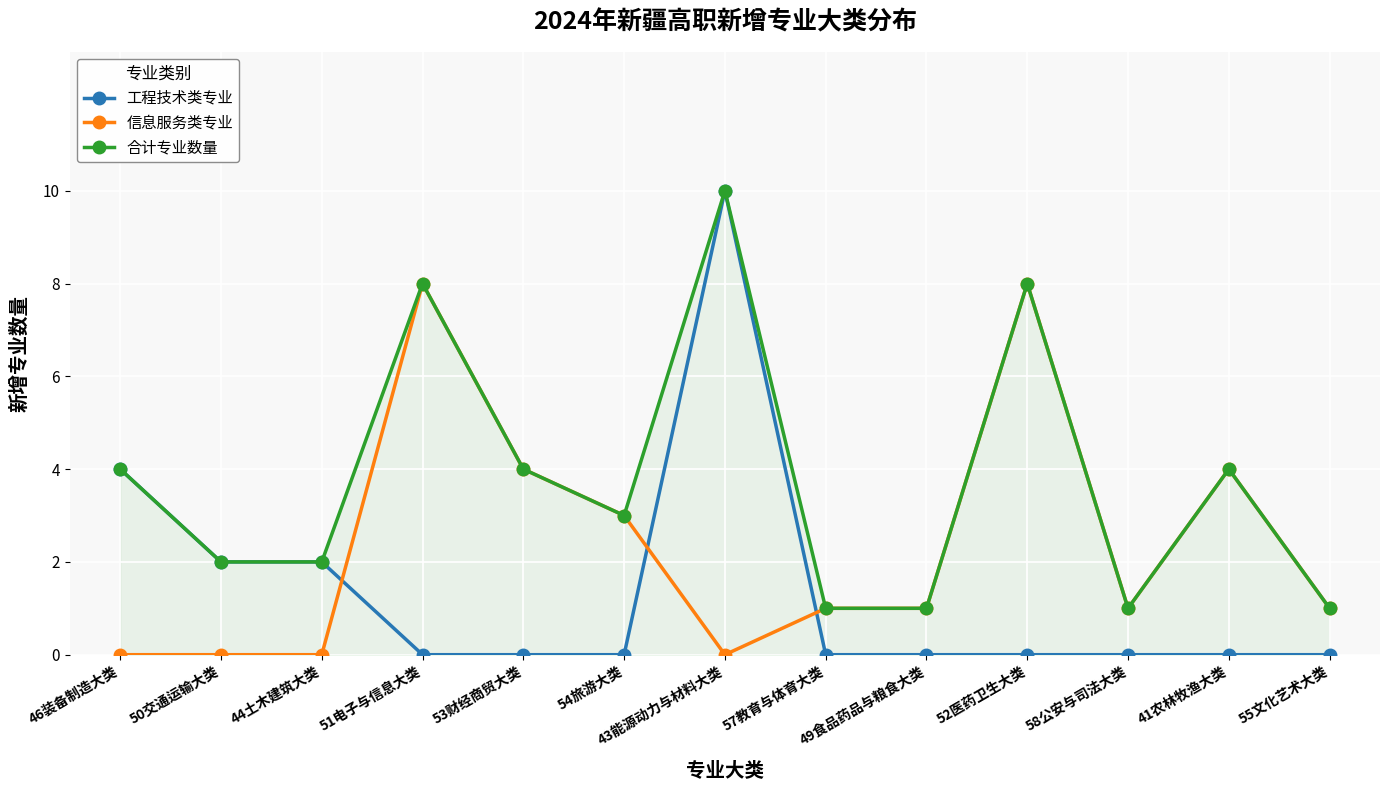

Reading right to left, transcribe all the data shown in this chart.

工程技术类专业: 55文化艺术大类=0	41农林牧渔大类=0	58公安与司法大类=0	52医药卫生大类=0	49食品药品与粮食大类=0	57教育与体育大类=0	43能源动力与材料大类=10	54旅游大类=0	53财经商贸大类=0	51电子与信息大类=0	44土木建筑大类=2	50交通运输大类=2	46装备制造大类=4
信息服务类专业: 55文化艺术大类=1	41农林牧渔大类=4	58公安与司法大类=1	52医药卫生大类=8	49食品药品与粮食大类=1	57教育与体育大类=1	43能源动力与材料大类=0	54旅游大类=3	53财经商贸大类=4	51电子与信息大类=8	44土木建筑大类=0	50交通运输大类=0	46装备制造大类=0
合计专业数量: 55文化艺术大类=1	41农林牧渔大类=4	58公安与司法大类=1	52医药卫生大类=8	49食品药品与粮食大类=1	57教育与体育大类=1	43能源动力与材料大类=10	54旅游大类=3	53财经商贸大类=4	51电子与信息大类=8	44土木建筑大类=2	50交通运输大类=2	46装备制造大类=4